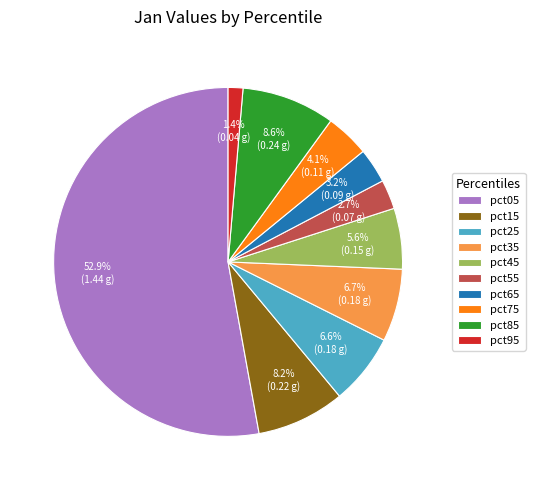

What is the majority slice?

pct05